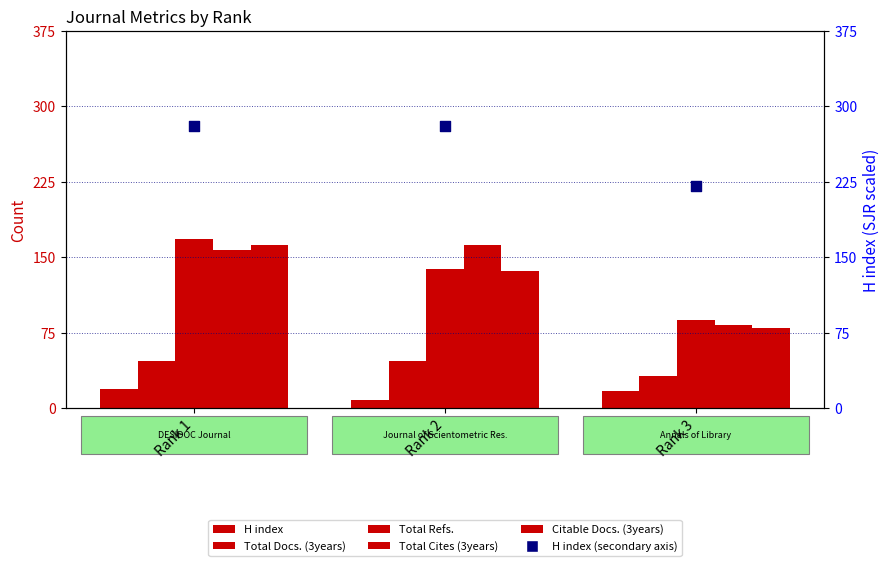

Which series has the largest total across all categories?

H index (SJR scaled)